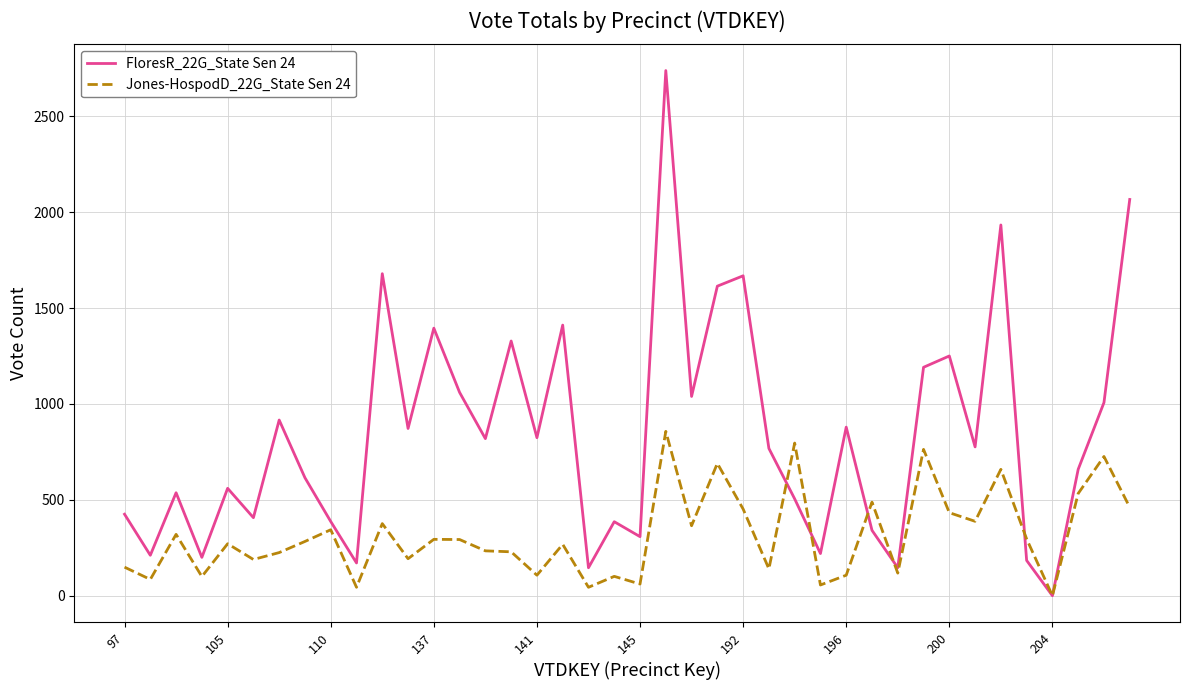

Which series has the largest total across all categories?

FloresR_22G_State Sen 24